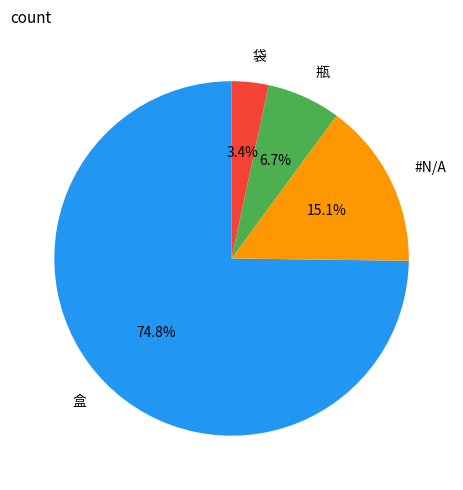

Is 瓶 the majority of the pie?

No